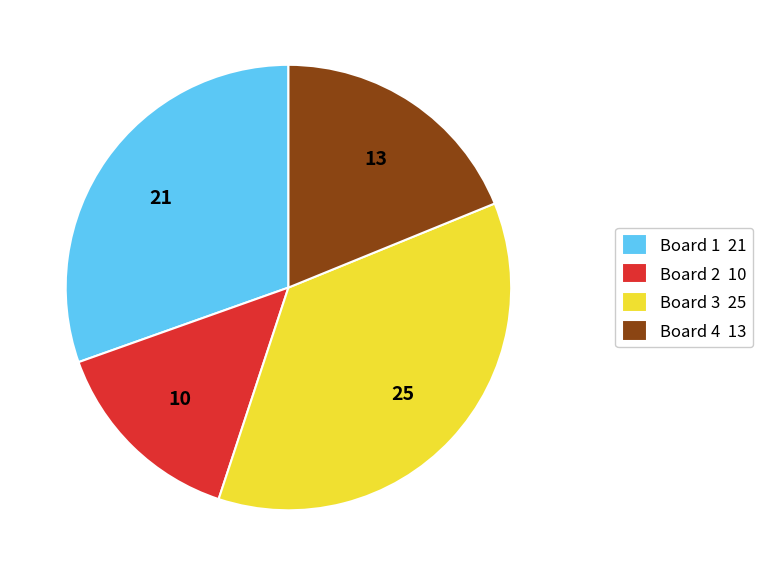

Rank the categories by value from lowest to highest.

Board 2, Board 4, Board 1, Board 3